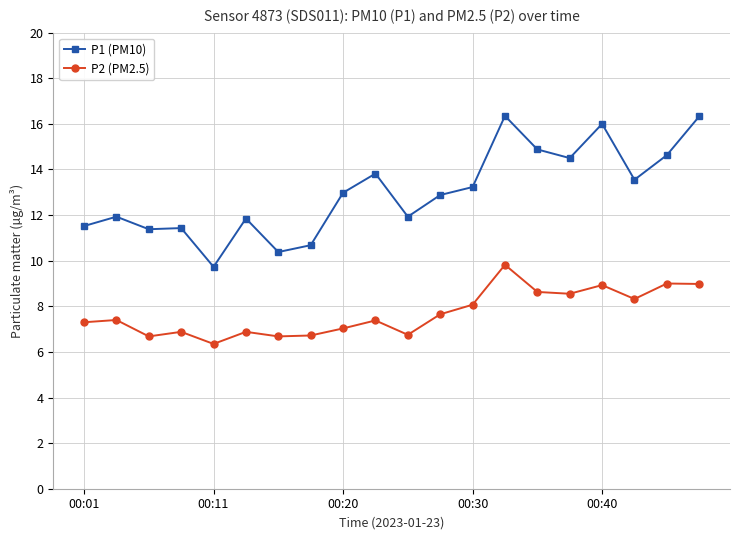

What is the value of the P1 (PM10) point at the 17th from the left?

16.0